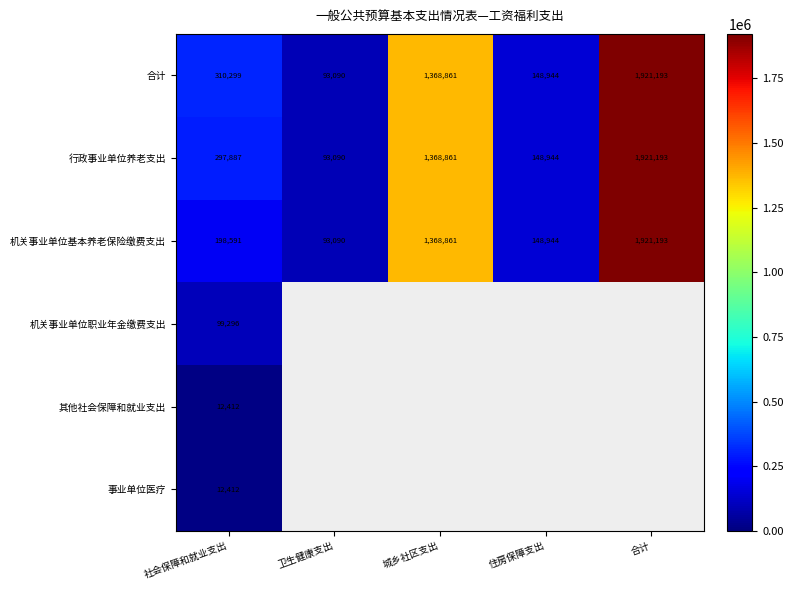

Is it true that 行政事业单位养老支出 equals 3165649.8 at 合计?

False